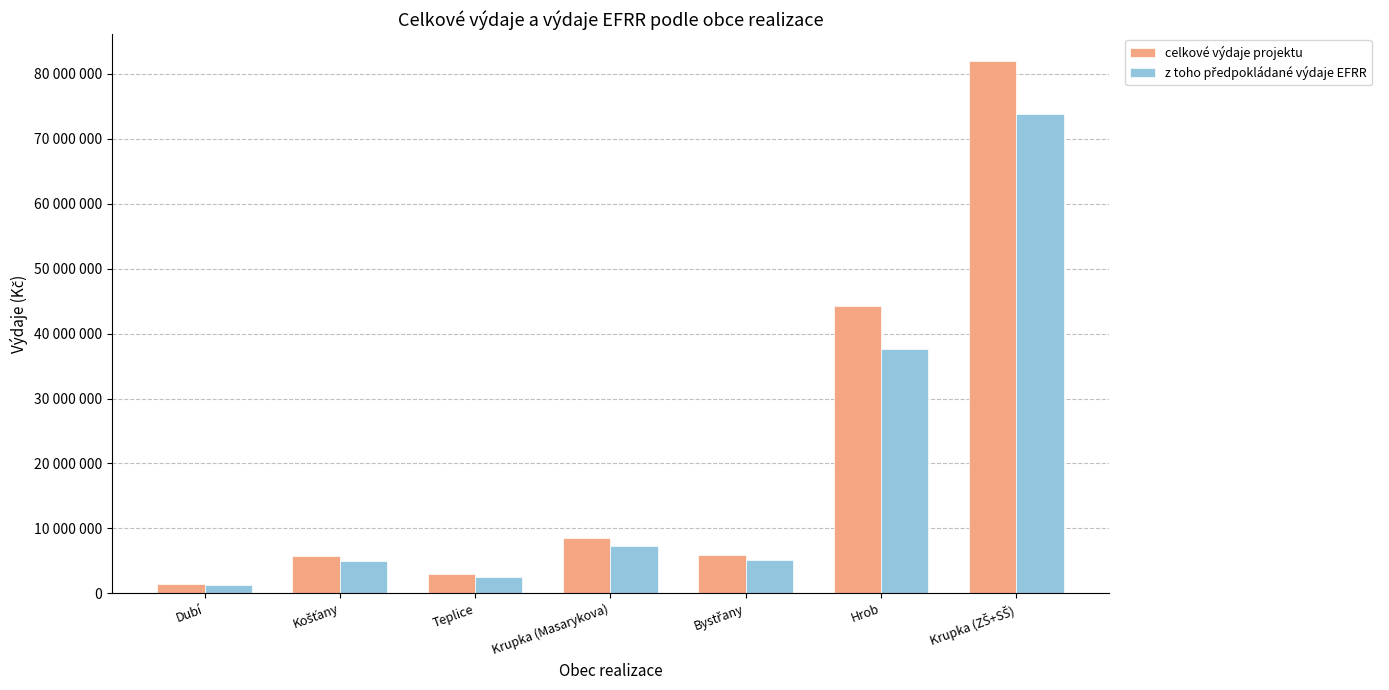

What is the maximum value for z toho předpokládané výdaje EFRR?

73800000